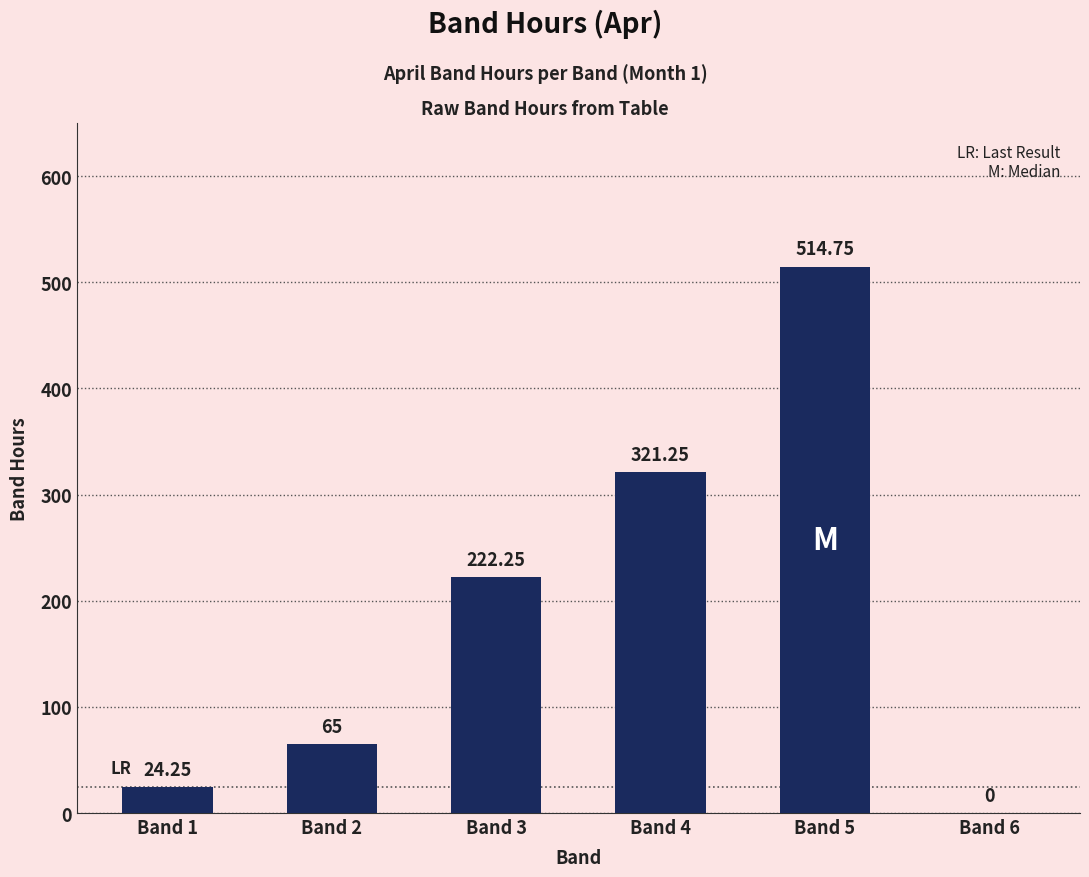

Which has a higher value, Band 4 or Band 3?

Band 4